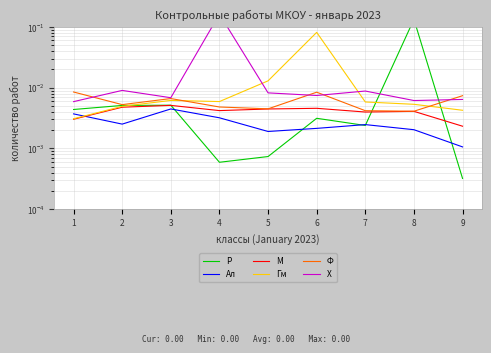

Reading left to right, what are all the values shown in this chart?

Р: 1=0.0	2=0.0	3=0.0	4=0.0	5=0.0	6=0.0	7=0.0	8=0.1	9=0.0
Ал: 1=0.0	2=0.0	3=0.0	4=0.0	5=0.0	6=0.0	7=0.0	8=0.0	9=0.0
М: 1=0.0	2=0.0	3=0.0	4=0.0	5=0.0	6=0.0	7=0.0	8=0.0	9=0.0
Гм: 1=0.0	2=0.0	3=0.0	4=0.0	5=0.0	6=0.1	7=0.0	8=0.0	9=0.0
Ф: 1=0.0	2=0.0	3=0.0	4=0.0	5=0.0	6=0.0	7=0.0	8=0.0	9=0.0
Х: 1=0.0	2=0.0	3=0.0	4=0.2	5=0.0	6=0.0	7=0.0	8=0.0	9=0.0